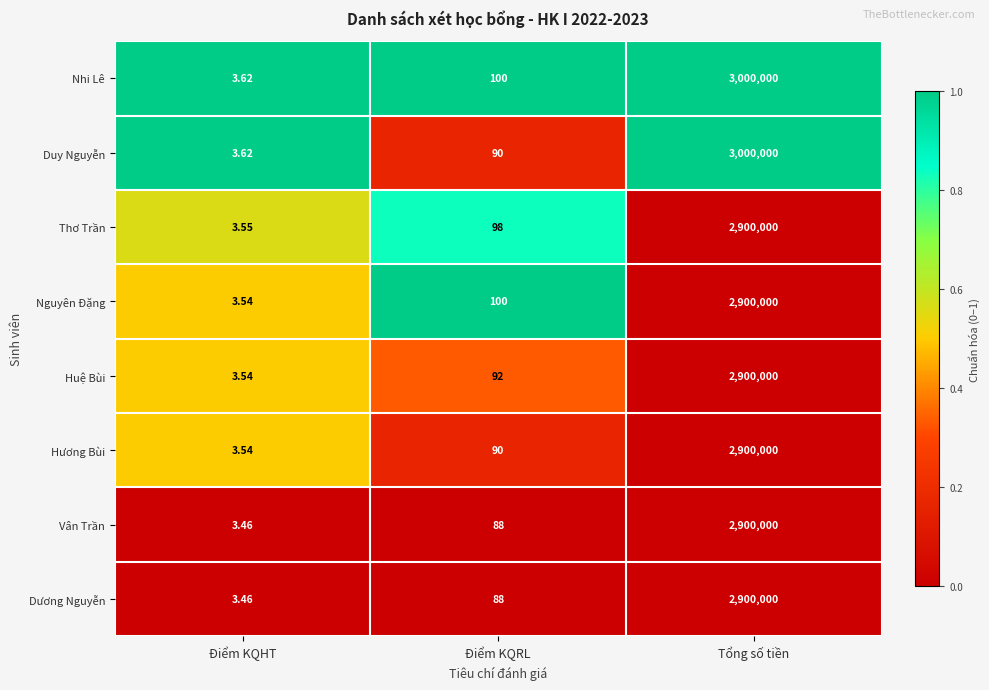

What is the difference between the highest and lowest values at Điểm KQRL?

12.0